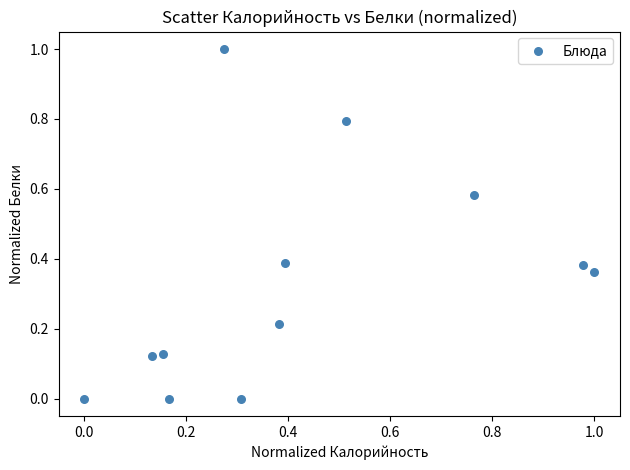

What is the average Y value?

0.3